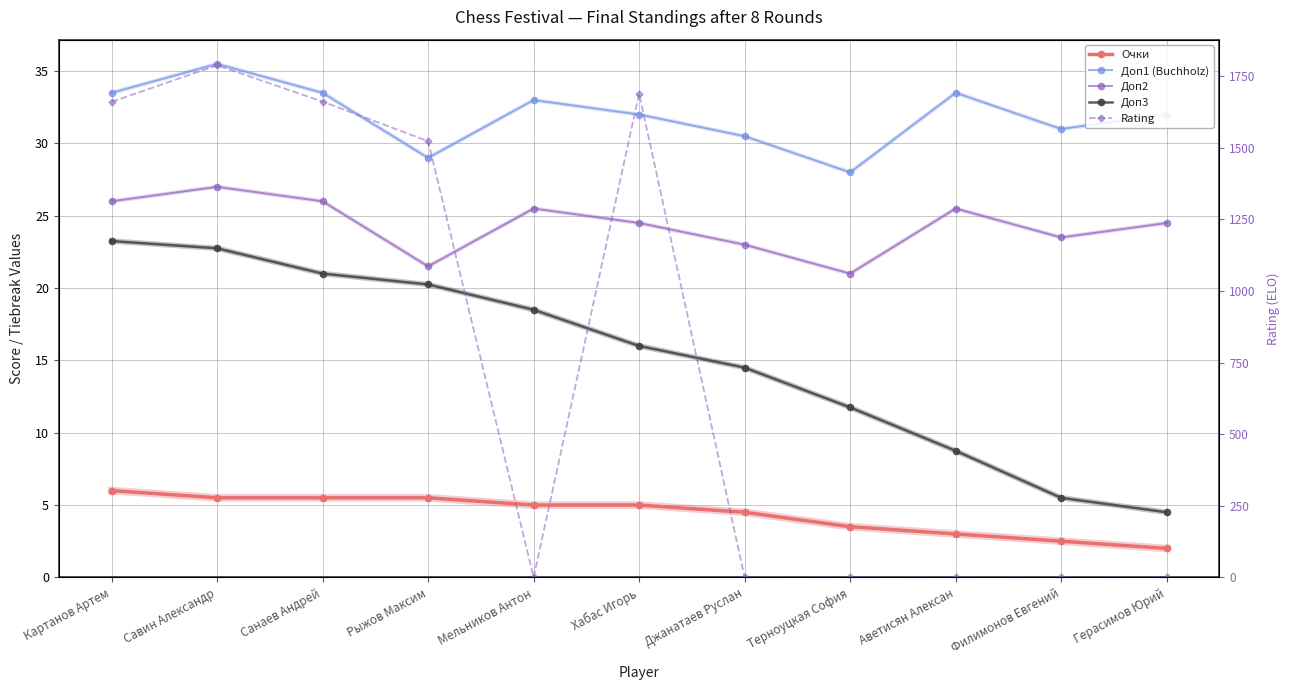

What is the sum of all Rating values?

8321.0